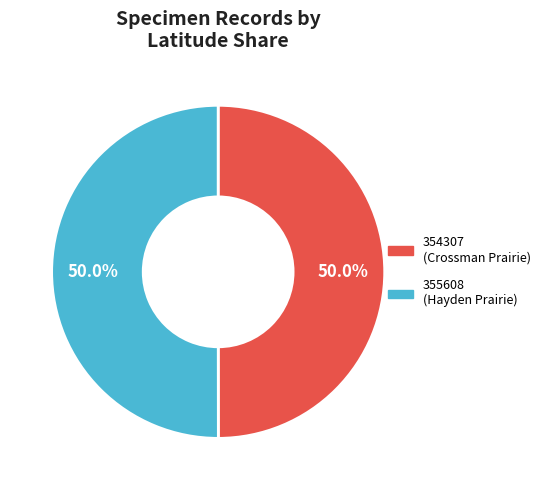

What percentage do 355608 and 354307 together represent?

100.0%